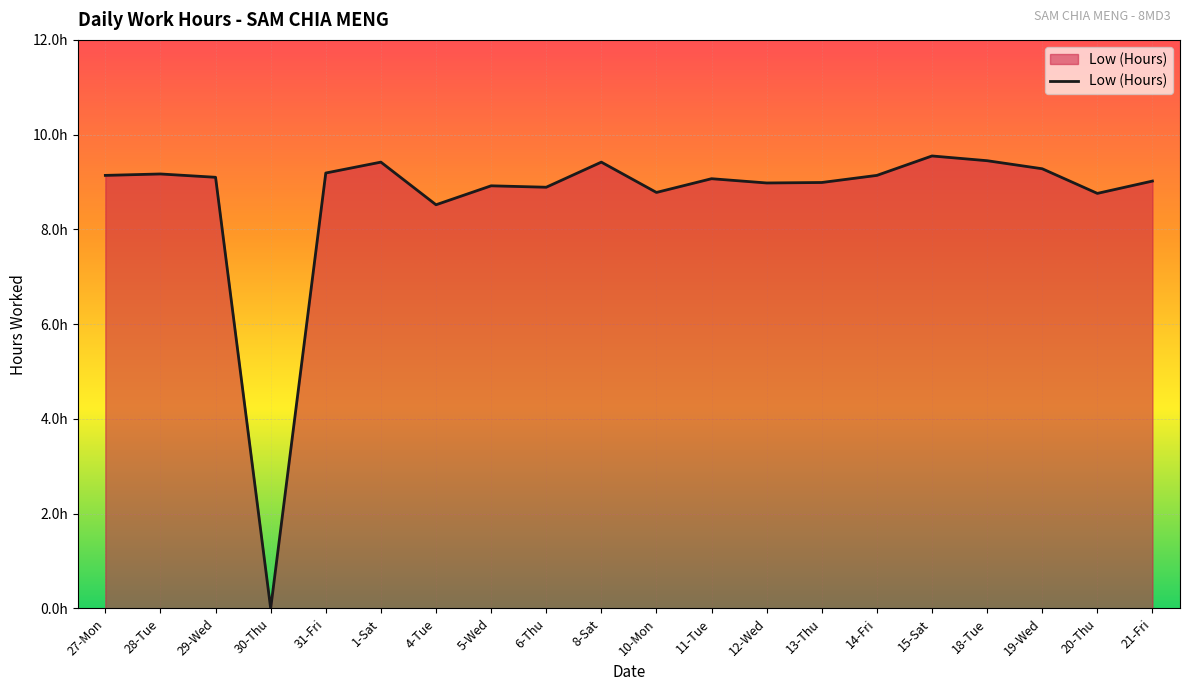

At which label is the value closest to 4?

30-Thu